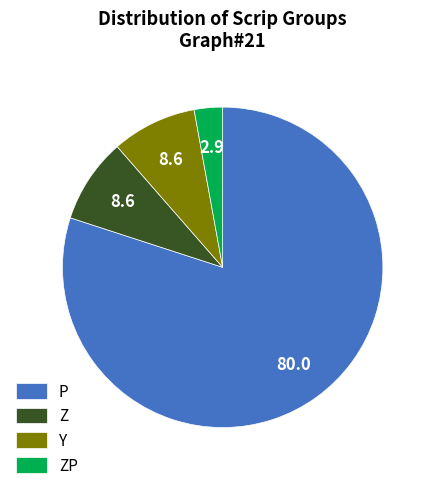

Which category has the biggest portion of the pie?

P